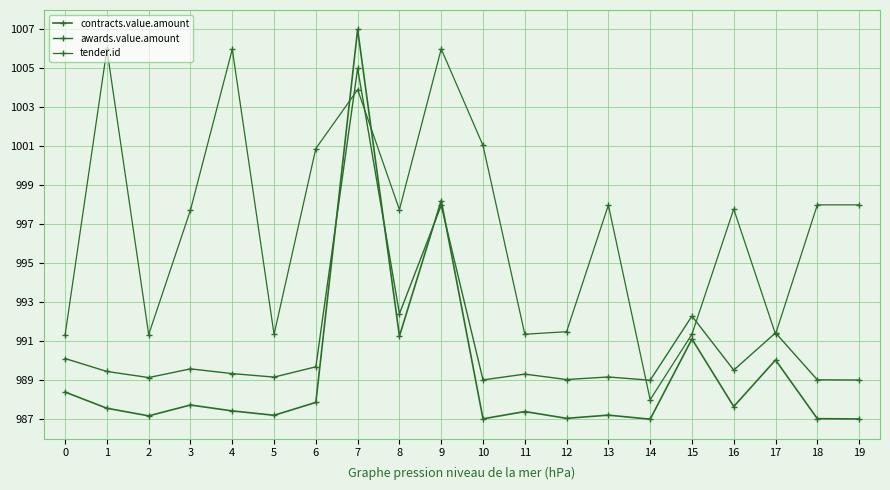

Rank the series by their average value, from lowest to highest.

contracts.value.amount, awards.value.amount, tender.id